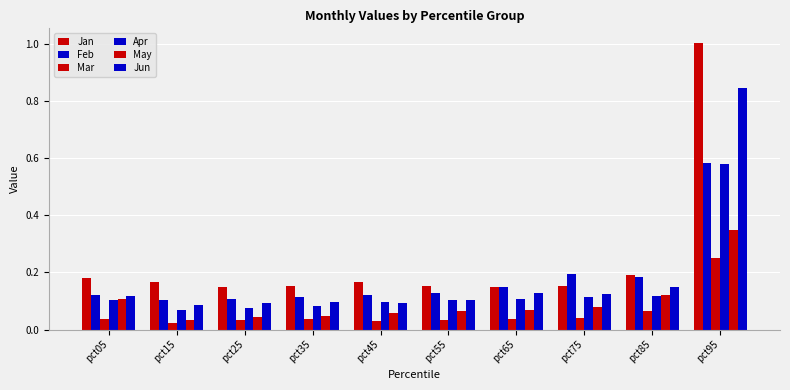

Are the bars grouped side by side (vs. stacked)?

Yes